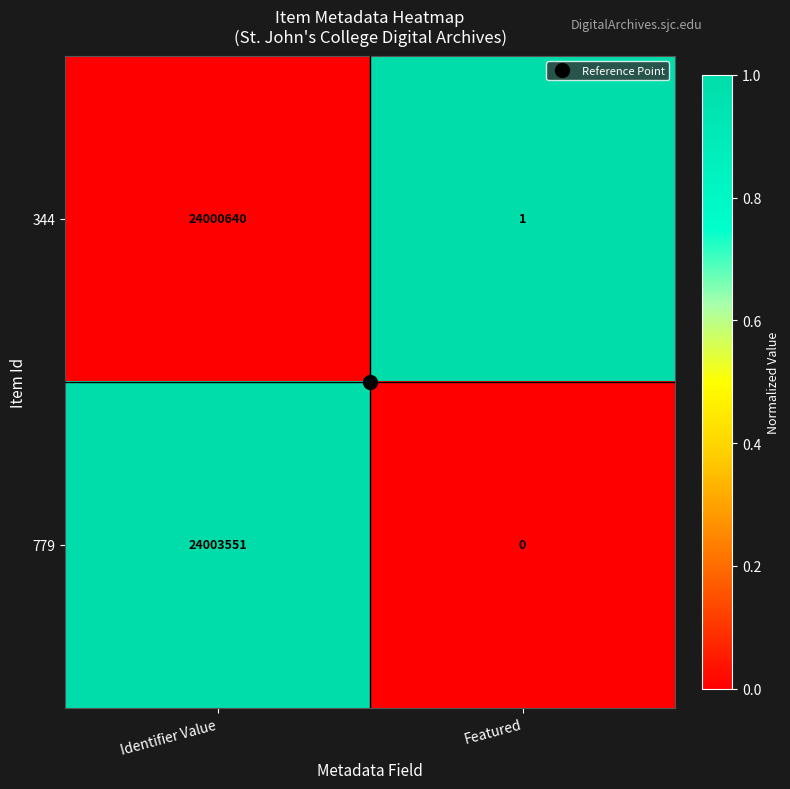

What is the sum of all 779 values?

24003551